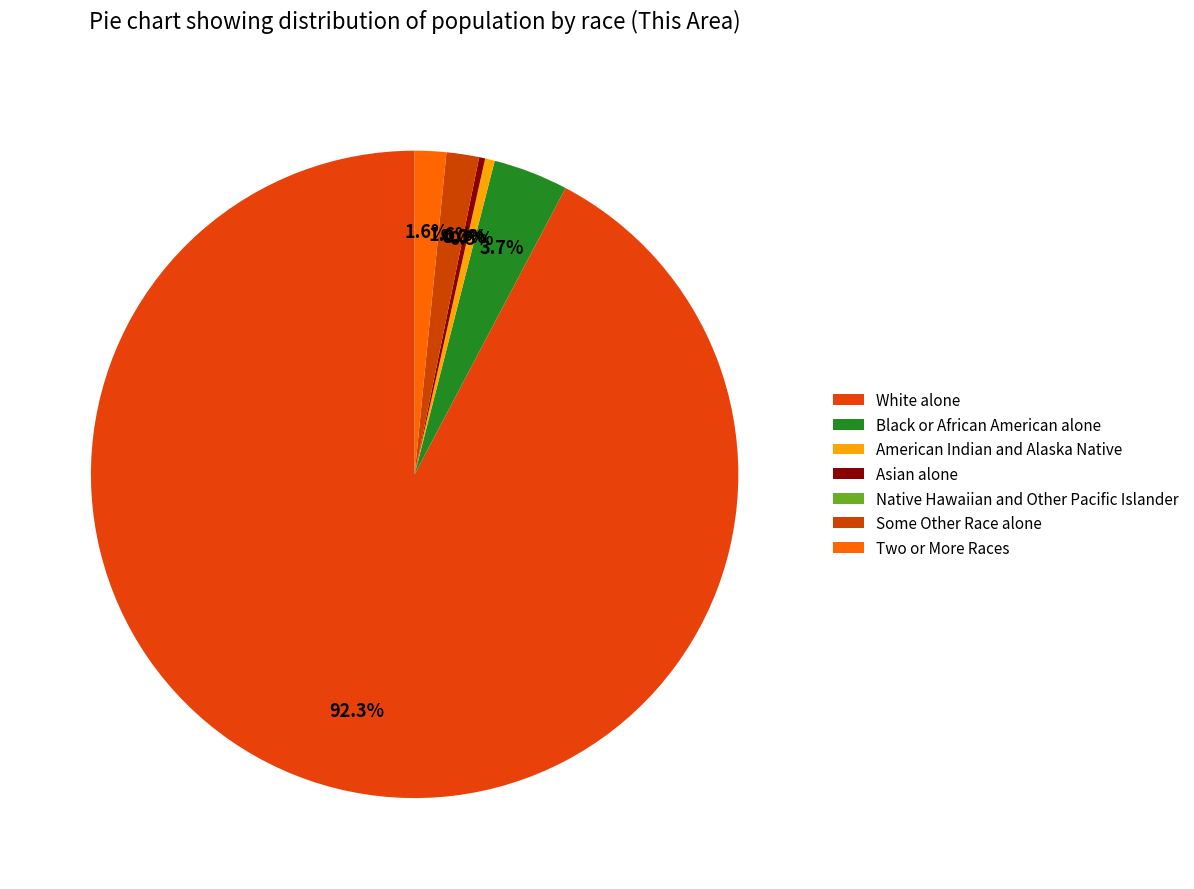

What is the change in value from American Indian and Alaska Native to Native Hawaiian and Other Pacific Islander?

-8